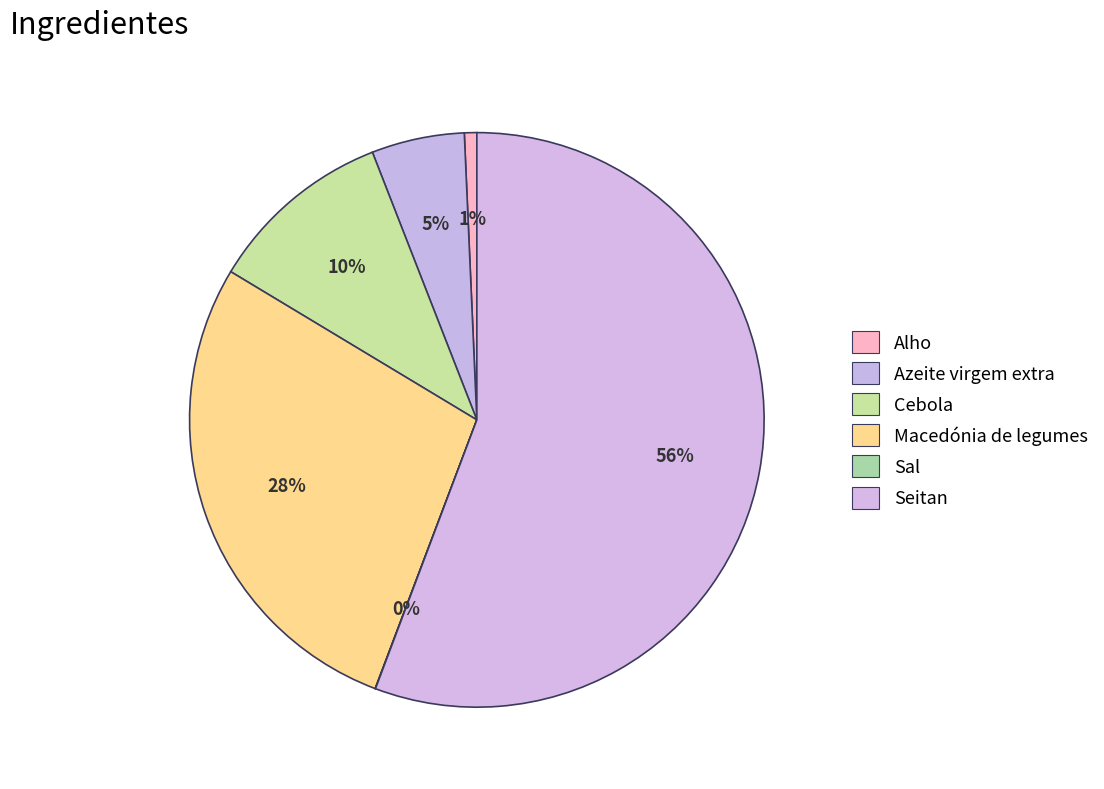

What portion of the pie excludes Cebola?

89.5%